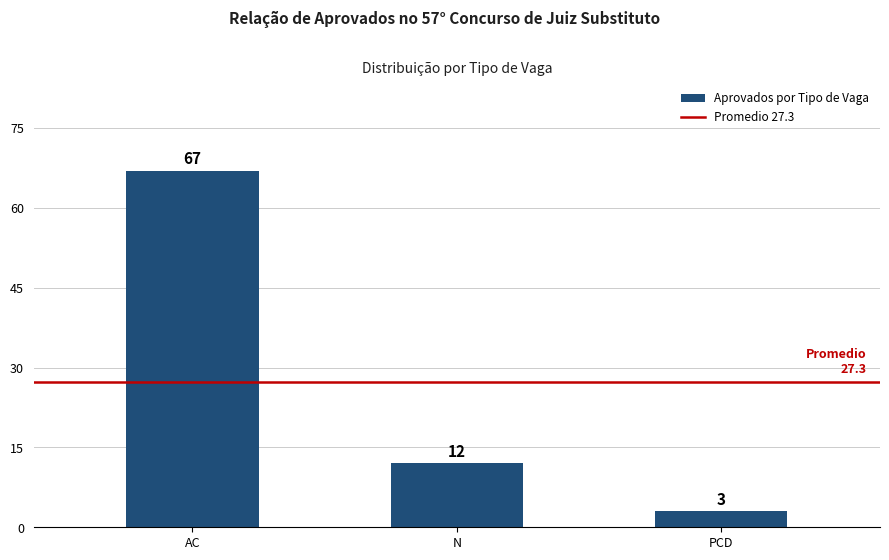

The value at AC is 67. True or false?

True